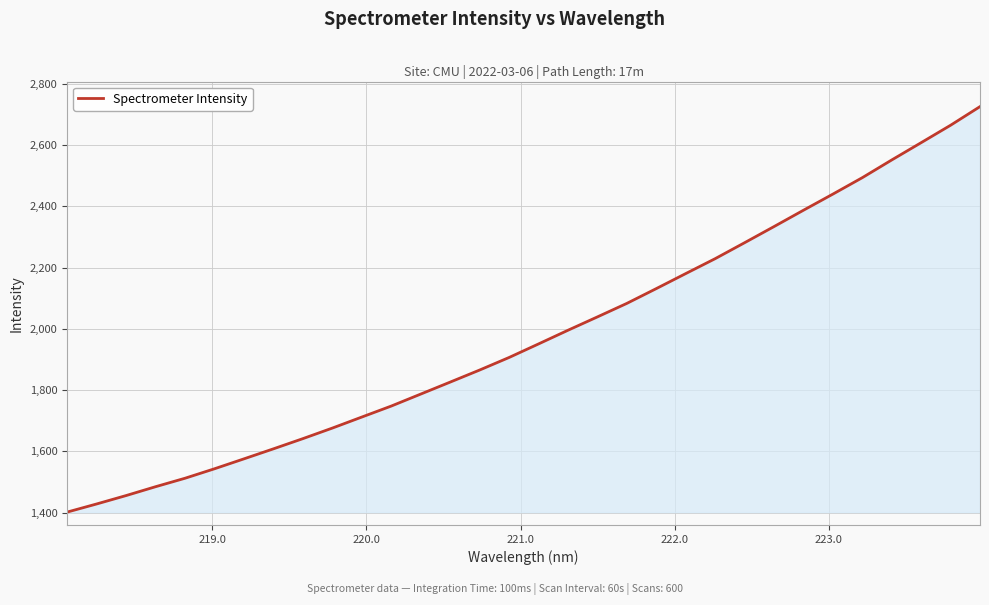

What is the maximum value shown in the chart?

2725.2